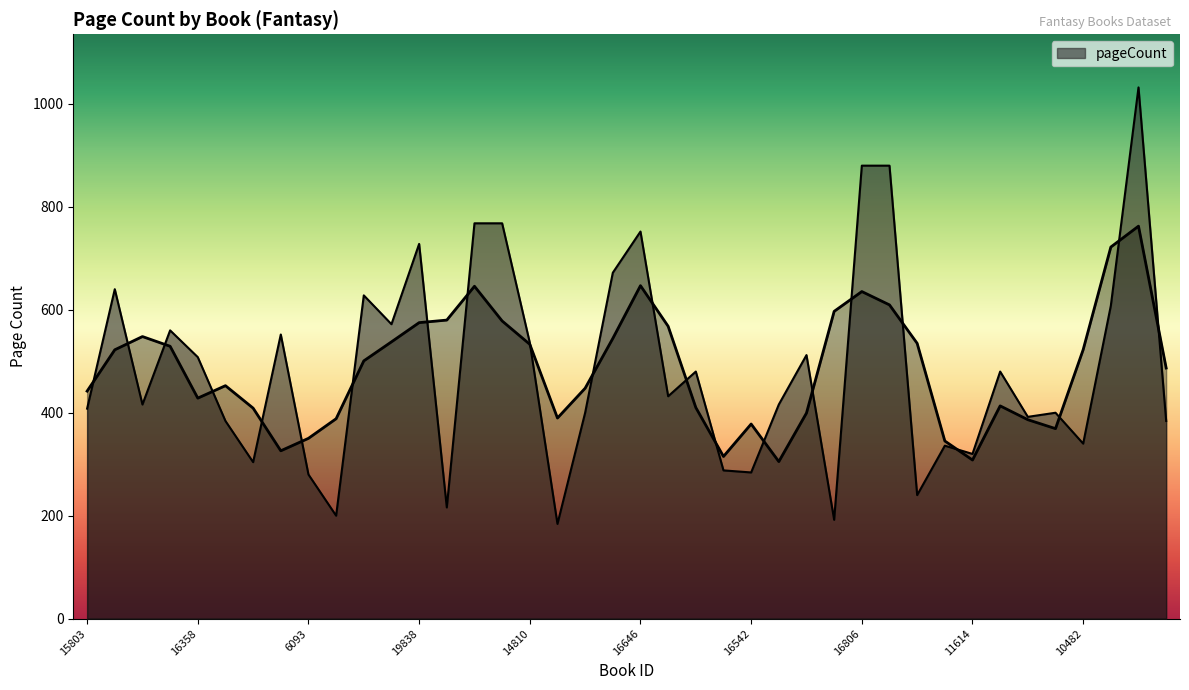

Rank the categories by value from lowest to highest.

16175, 16265, 17744, 16666, 19418, 6093, 16542, 16591, 16522, 11614, 8588, 10482, 10485, 17462, 16223, 7734, 10819, 15803, 19677, 15622, 18128, 12152, 20026, 16358, 15108, 14810, 19769, 16293, 15757, 20369, 17280, 11564, 917, 19838, 16646, 17277, 18007, 16806, 13185, 4259